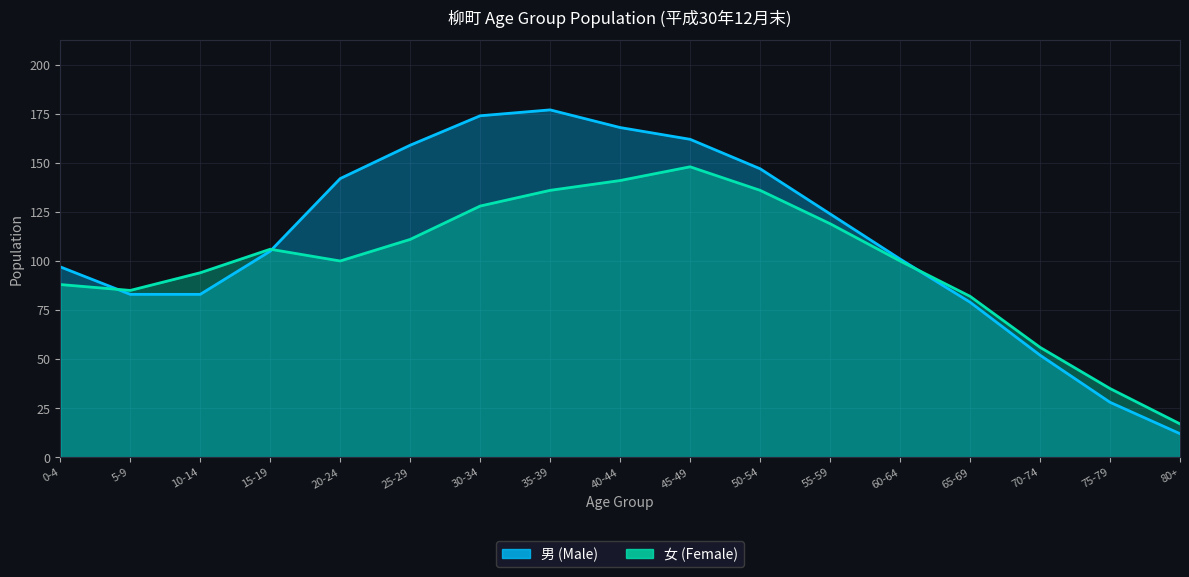

Which series has the largest total across all categories?

男 (Male)